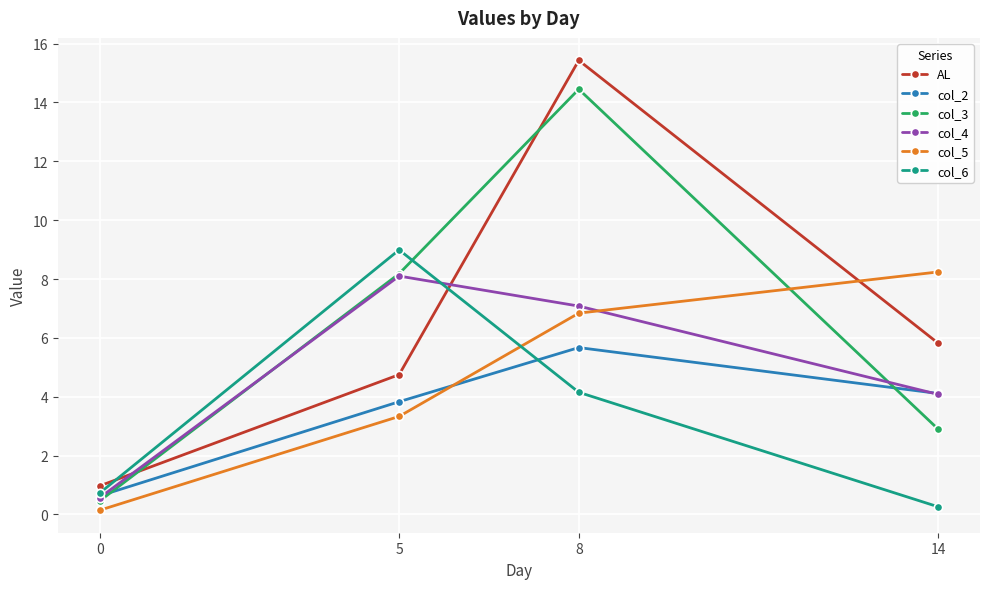

What is the value of the col_3 point at the 1st from the left?

0.5